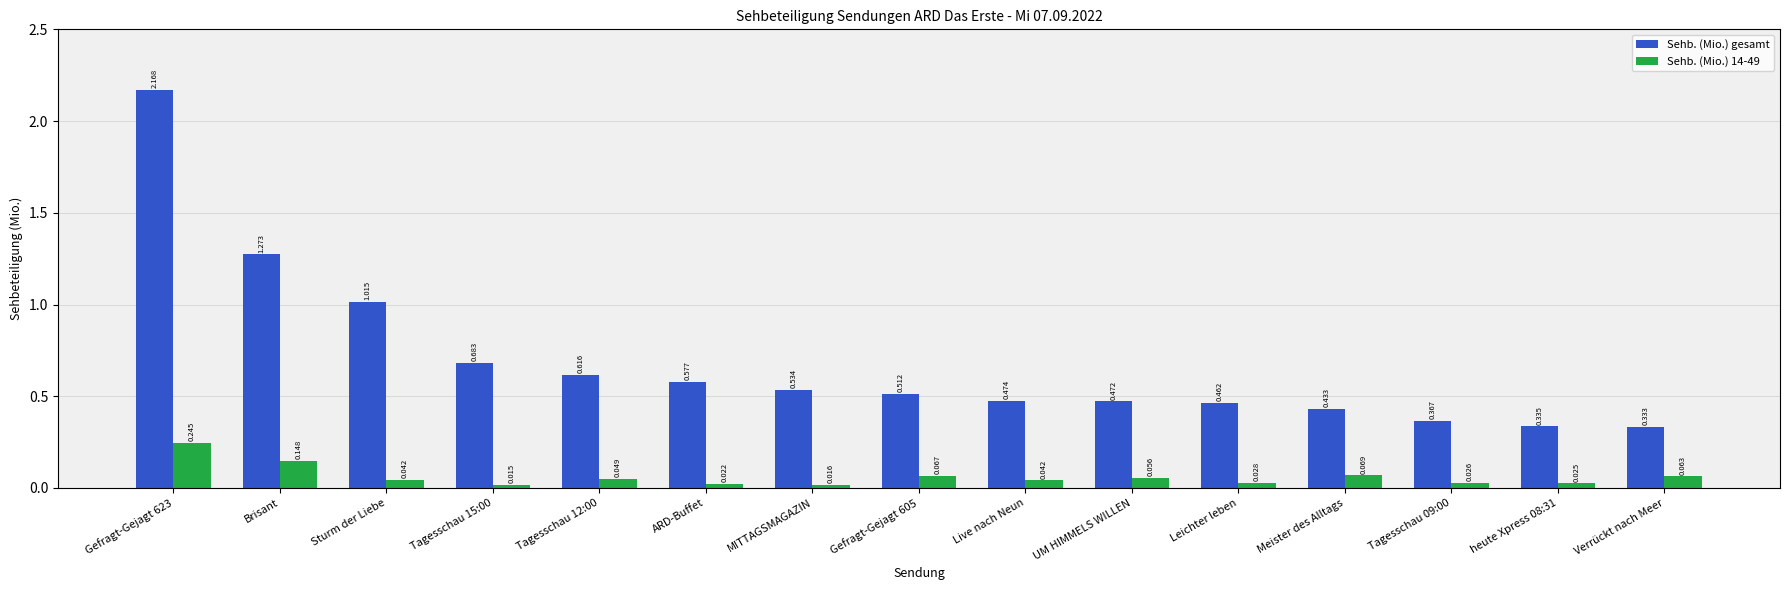

At which label is Sehb. (Mio.) 14-49 closest to 0?

Tagesschau 15:00